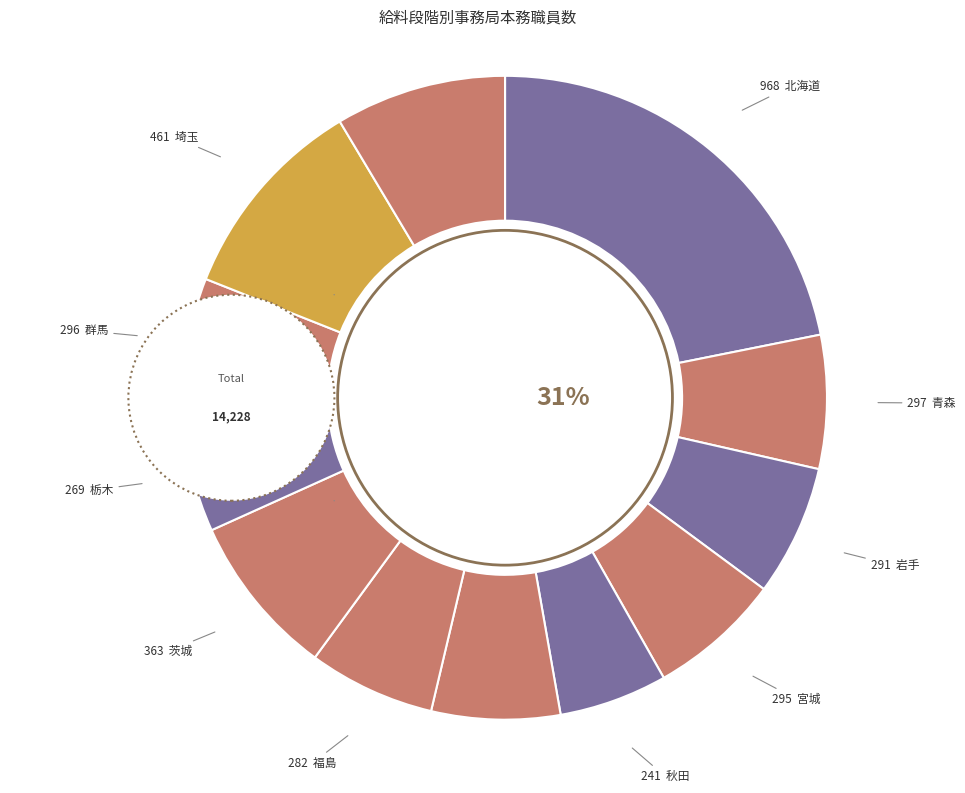

To the nearest percent, what percentage of the pie is 岩手?

7%